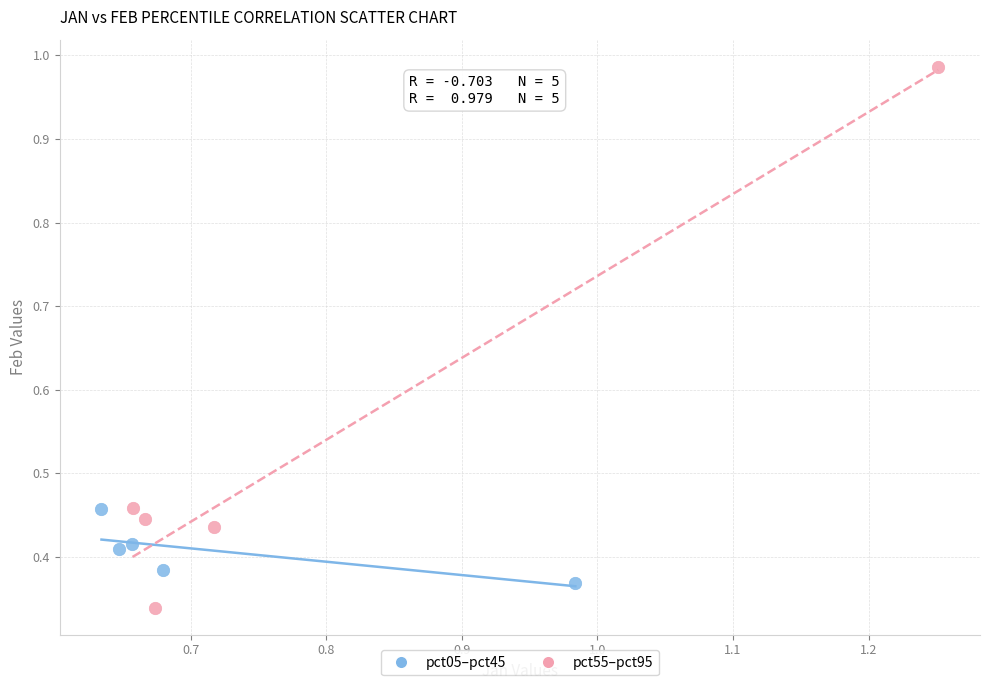

Which series has the widest spread of Y values?

pct55–pct95